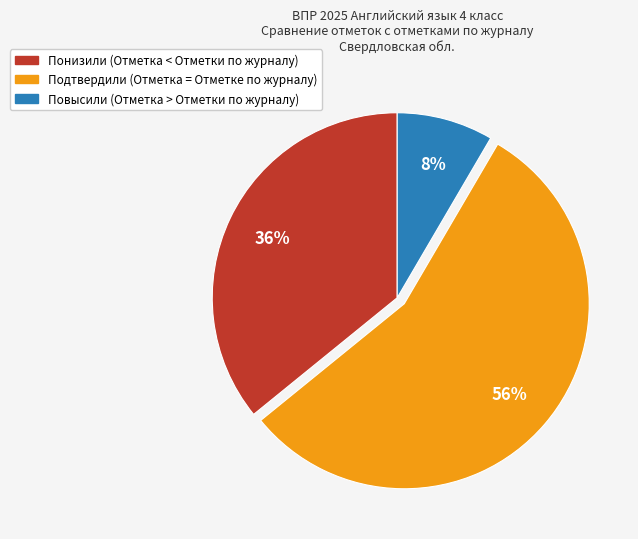

How many slices are in this pie chart?

3